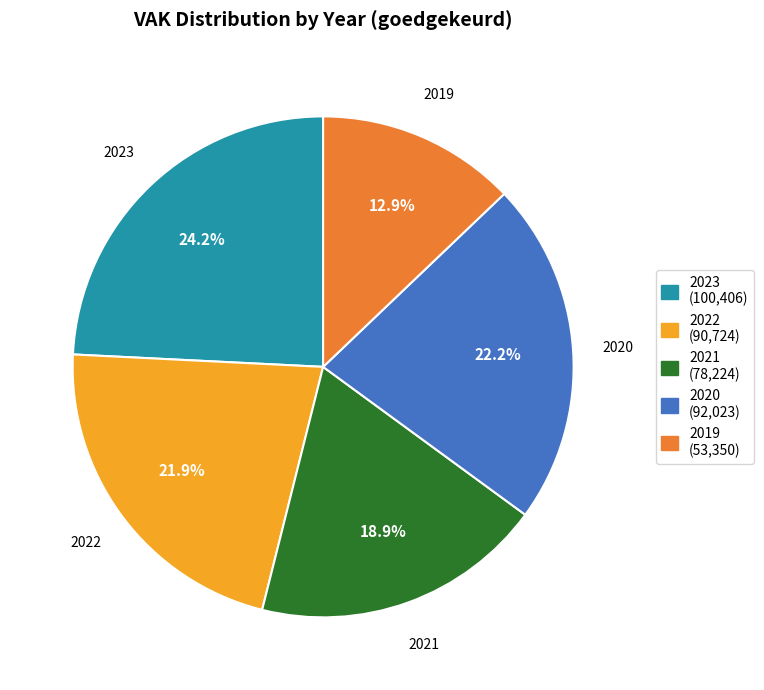

Is there any slice that represents more than half of the pie?

No